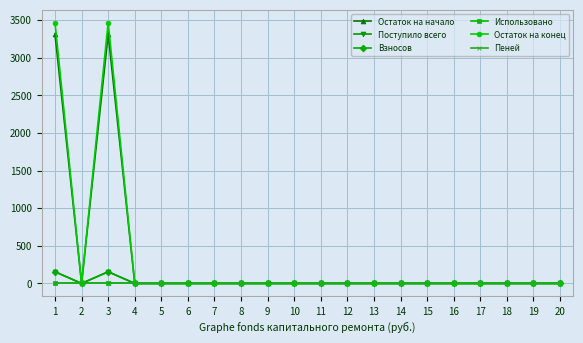

Which series has the largest total across all categories?

Остаток на конец